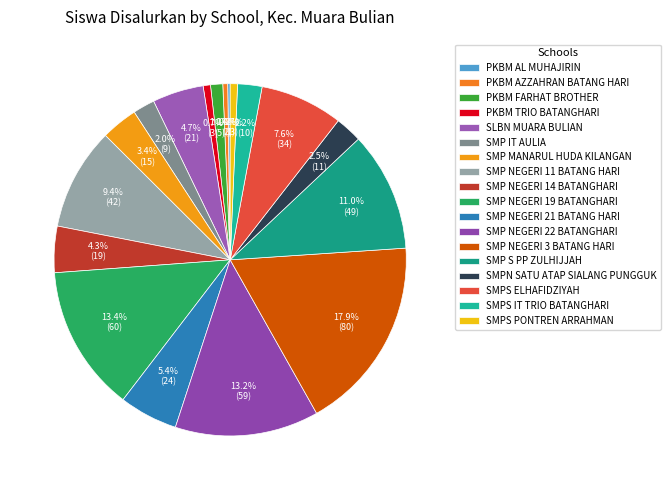

True or false: SMP NEGERI 19 BATANGHARI accounts for 1% of the total.

False